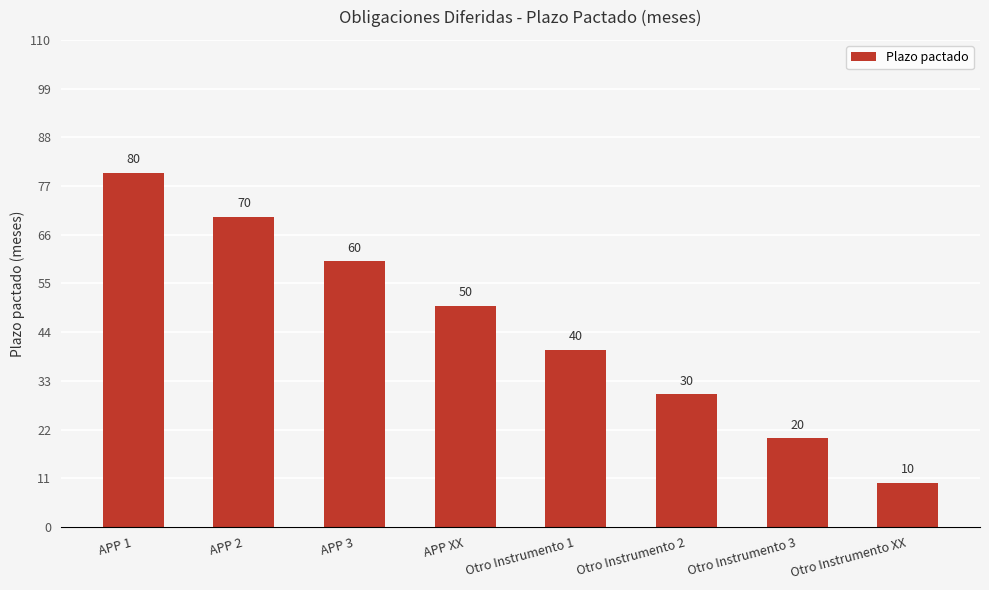

Reading left to right, transcribe all the data shown in this chart.

APP 1=80	APP 2=70	APP 3=60	APP XX=50	Otro Instrumento 1=40	Otro Instrumento 2=30	Otro Instrumento 3=20	Otro Instrumento XX=10